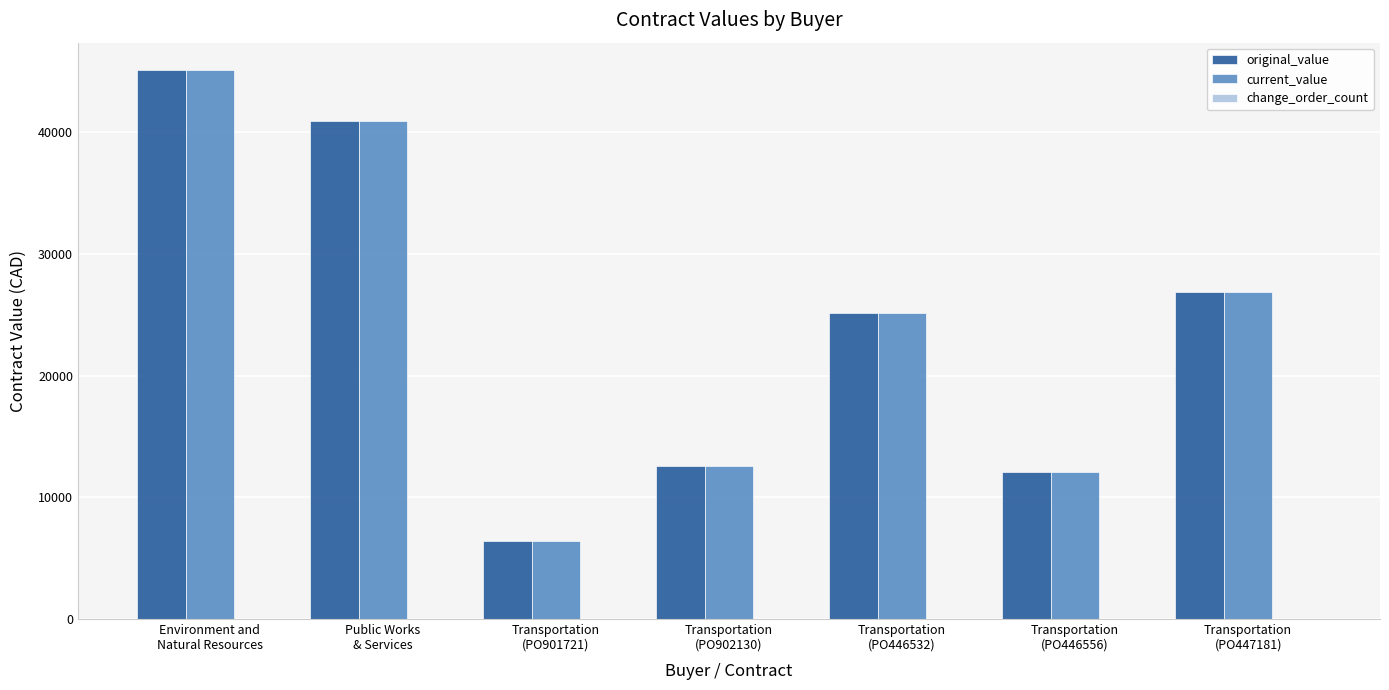

What is the value of the current_value bar at the 7th from the left?

26896